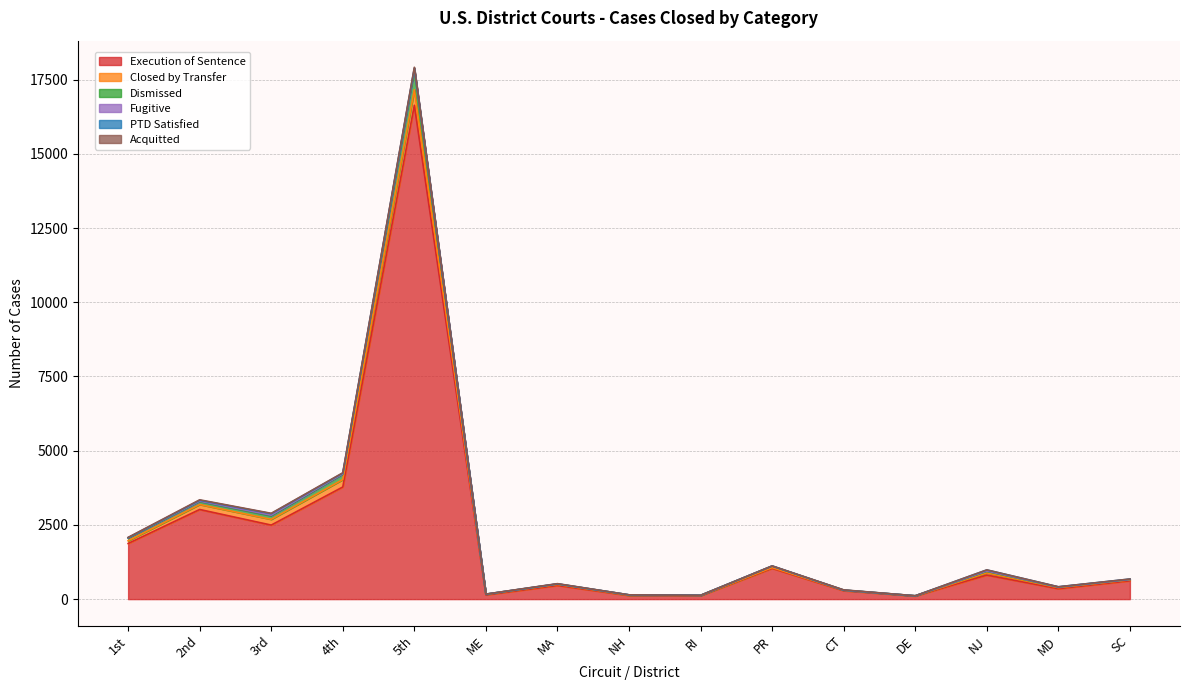

At which label does Closed by Transfer first exceed 35?

1st